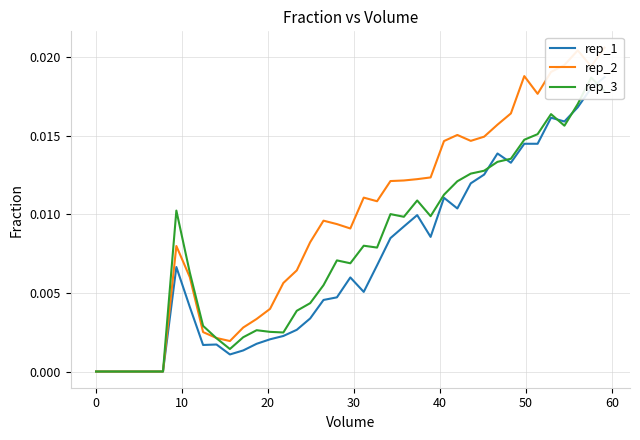

In rep_1, how many points are higher than both neighbors (excluding endpoints)?

7